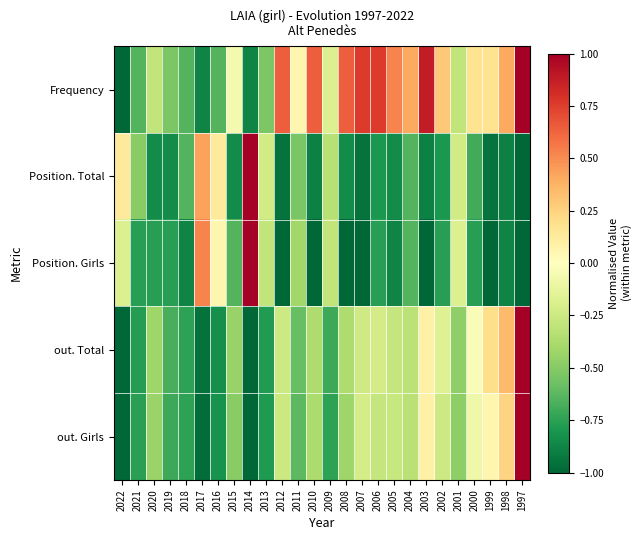

List the series in order of their peak value, lowest first.

Frequency, Position. Total, Position. Girls, out. Total, out. Girls